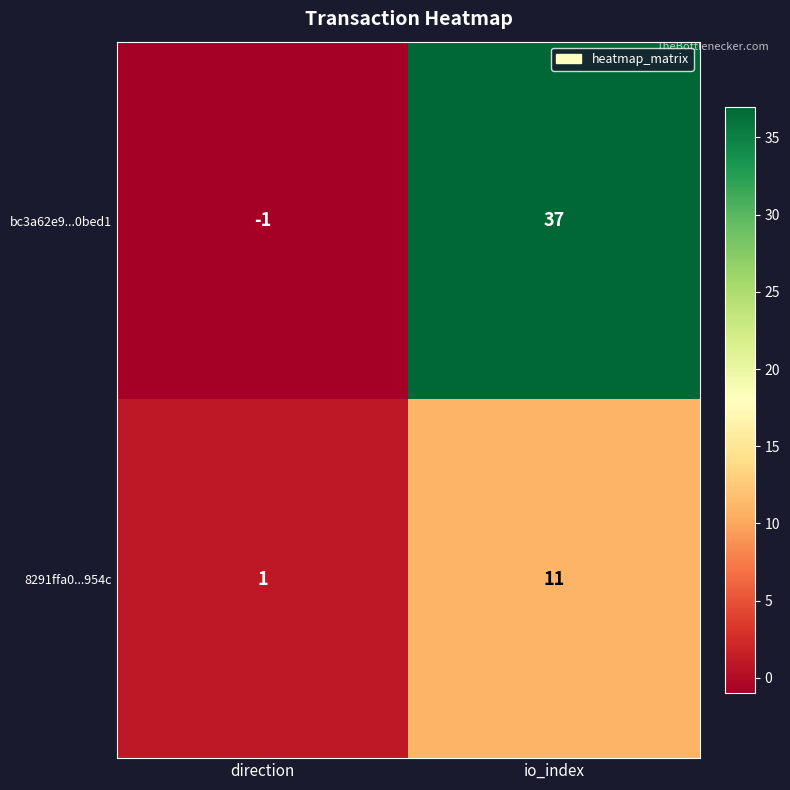

At which label is bc3a62e9...0bed1 closest to 18?

direction